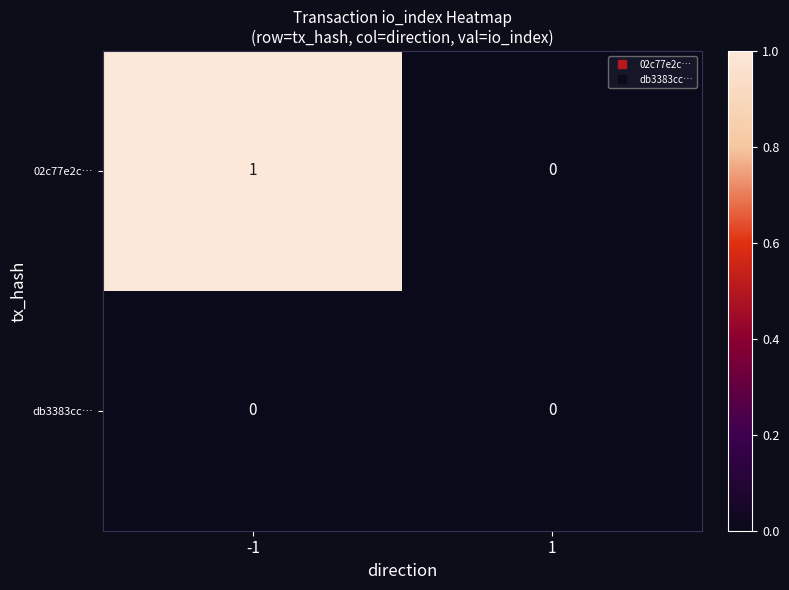

At which category is the sum across all series the highest?

-1